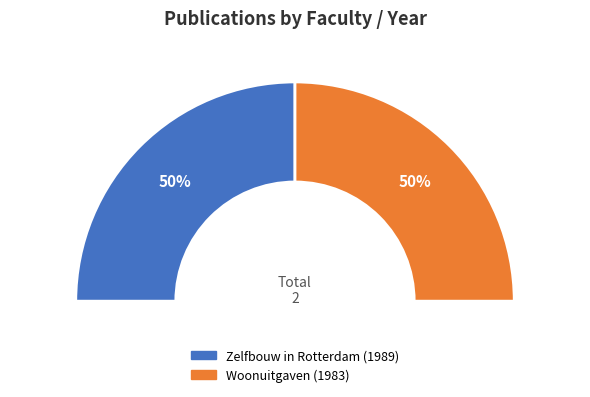

To the nearest percent, what is the combined percentage of Zelfbouw in Rotterdam (1989) and Woonuitgaven (1983)?

100%